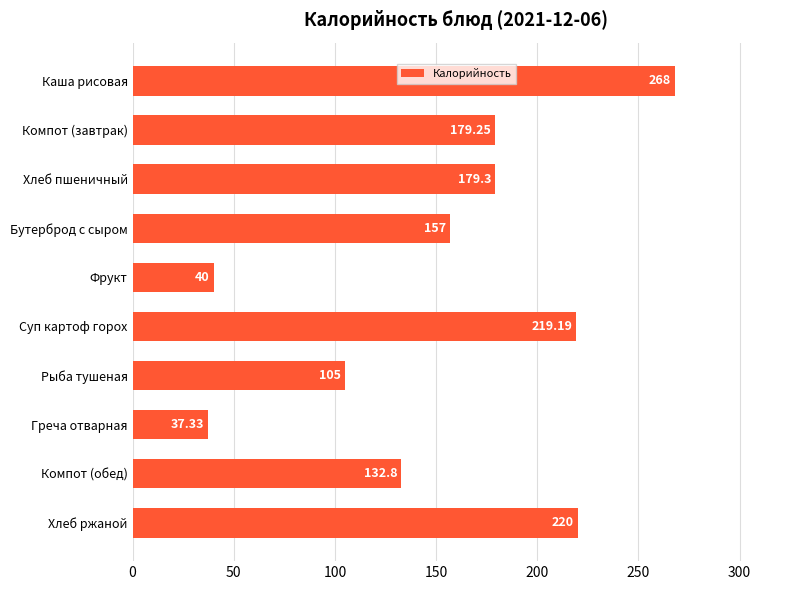

Approximately how many times larger is the value at Рыба тушеная compared to Хлеб пшеничный?

0.6